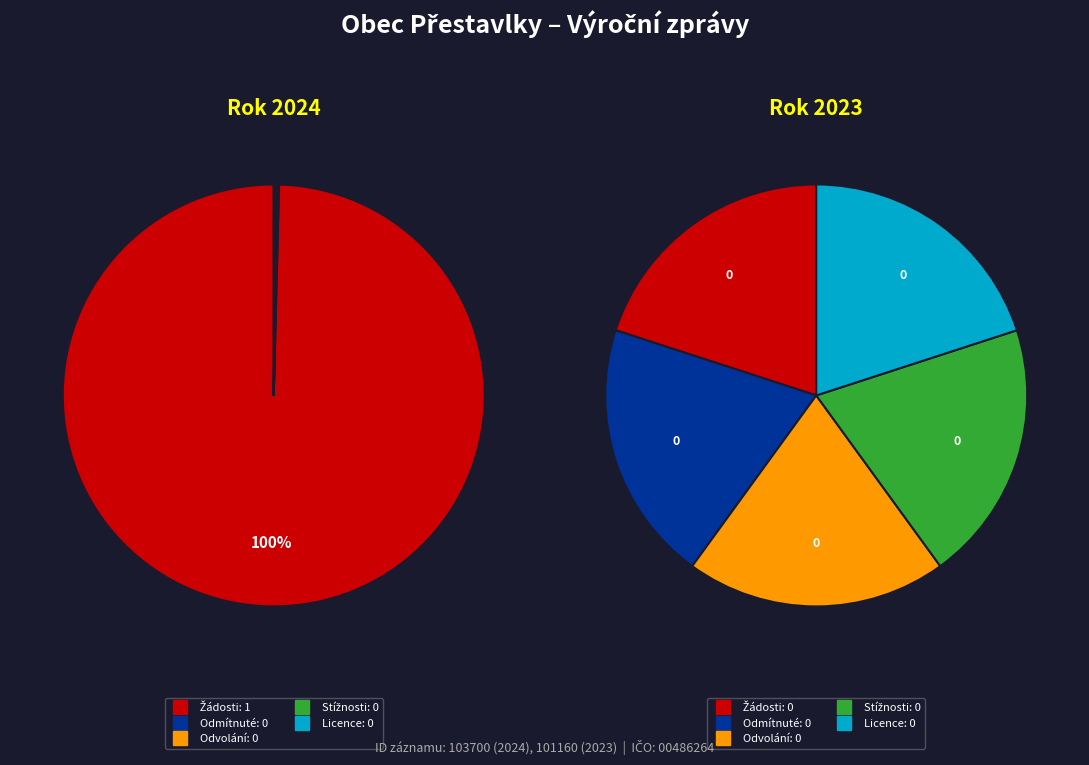

Rank the categories by value from lowest to highest.

Počet odmítnutých žádostí (2024), Počet podaných odvolání (2024), Počet stížností (2024), Počet licencí (2024), Počet podaných žádostí (2023), Počet odmítnutých žádostí (2023), Počet podaných odvolání (2023), Počet stížností (2023), Počet licencí (2023), Počet podaných žádostí (2024)